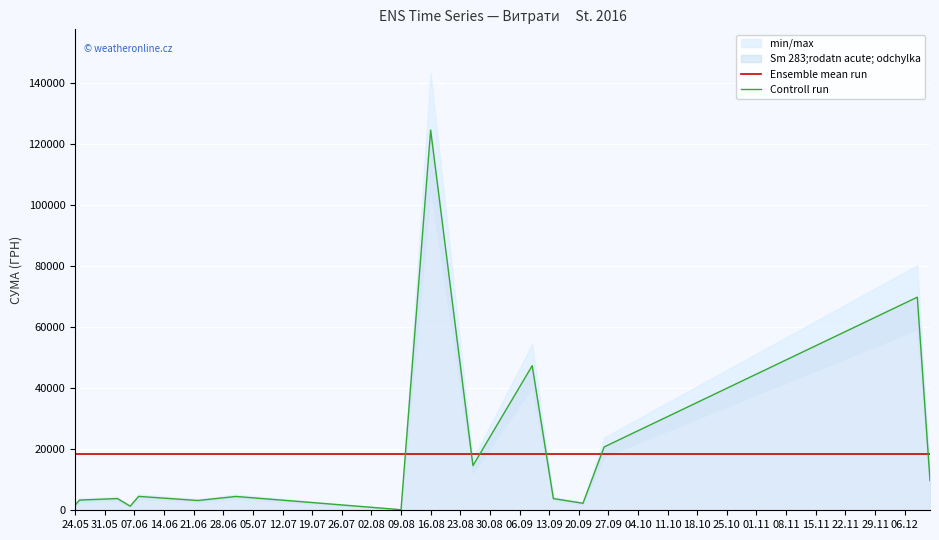

The value of Ensemble mean run at 24.05 is 7903.1. True or false?

False